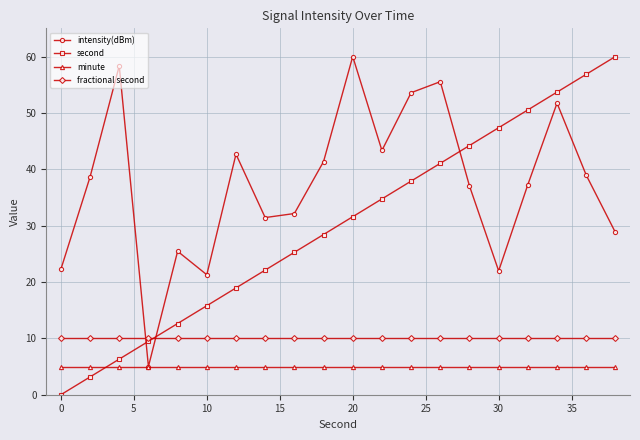

How many lines are shown in the chart?

4